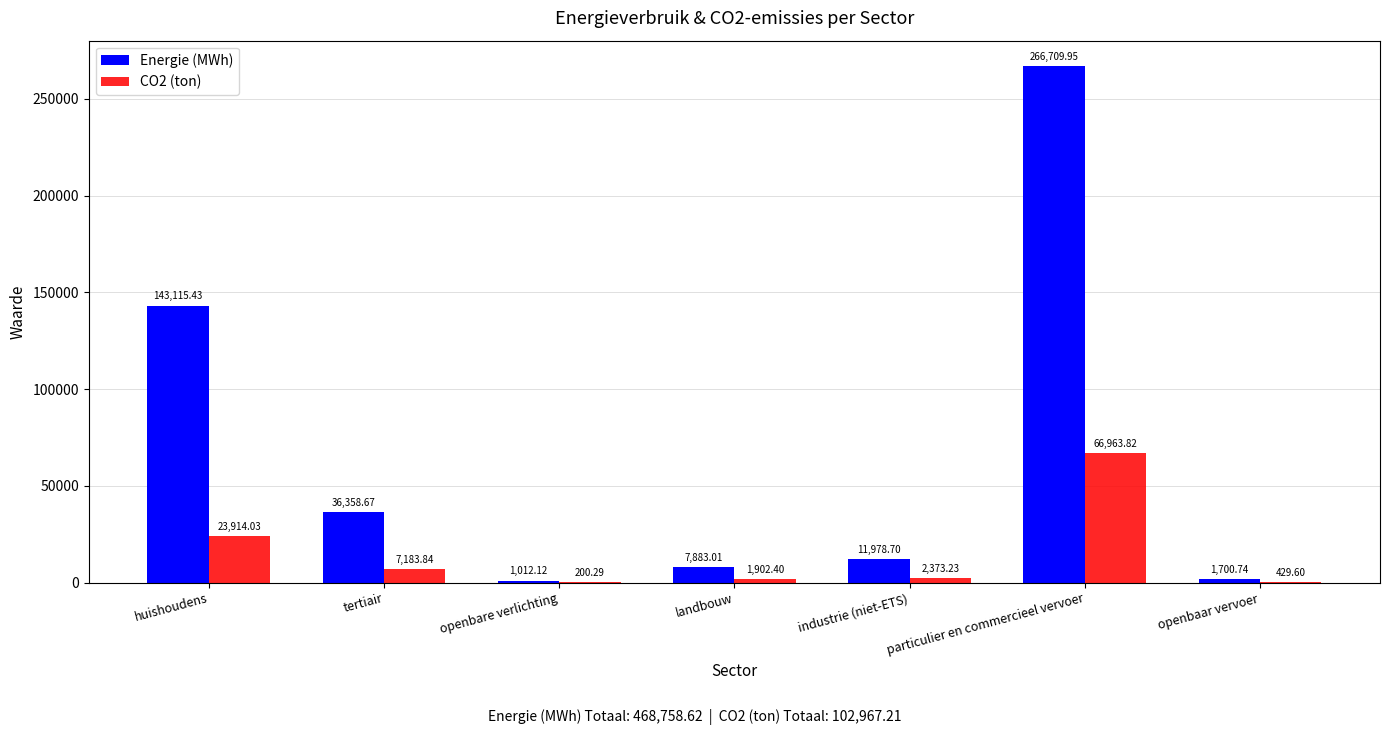

Which series changed the most between tertiair and landbouw?

Energie (MWh)